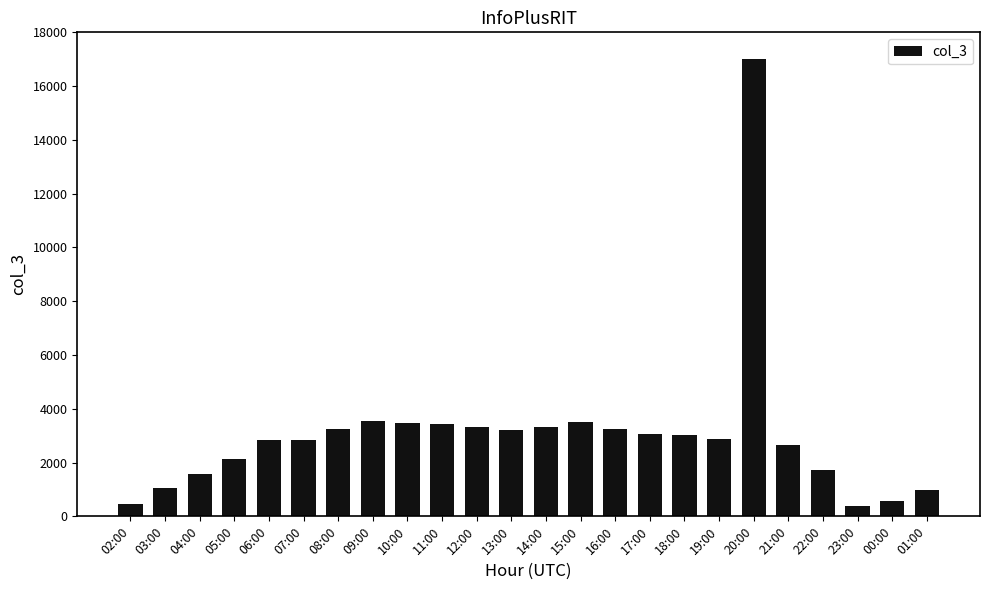

What is the value of the 8th bar from the left?

3564